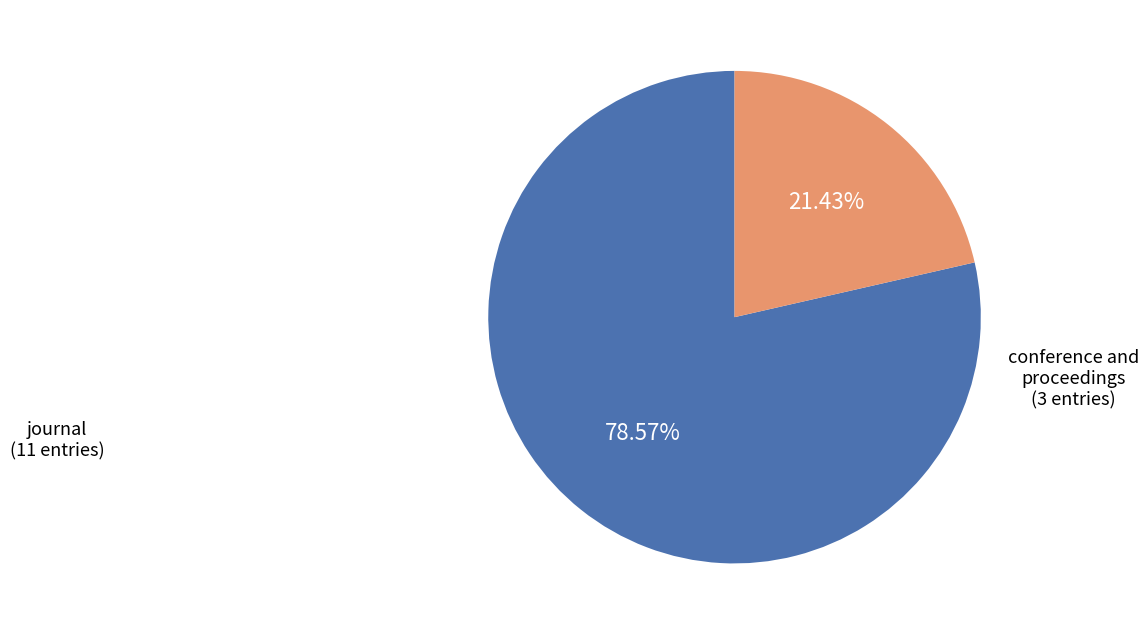

Which slice is the smallest?

conference and proceedings